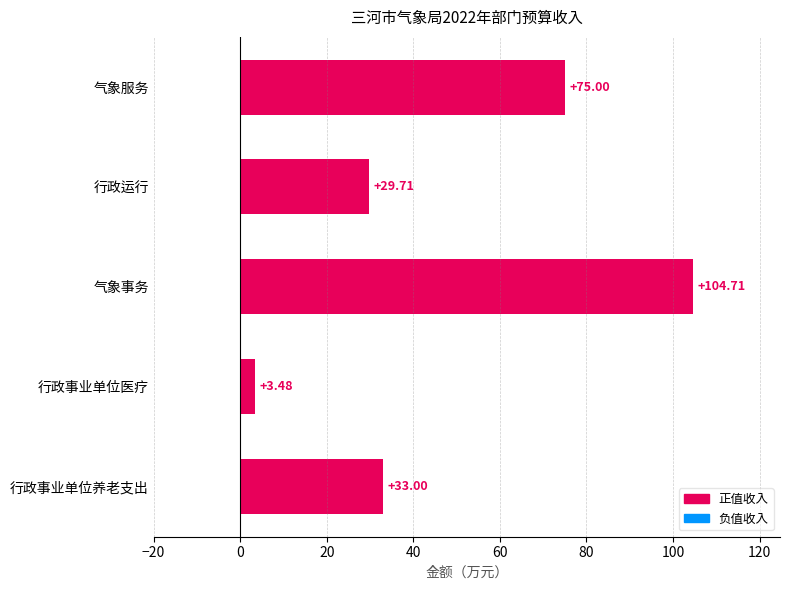

Approximately how many times larger is the value at 行政事业单位养老支出 compared to 气象事务?

0.3